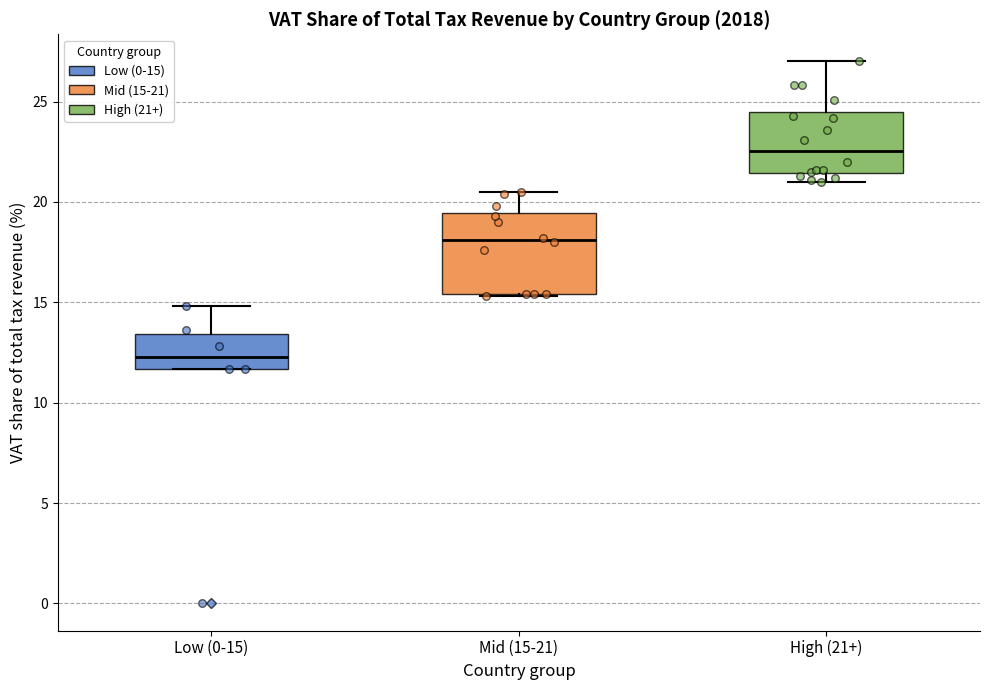

Reading left to right, read every box against the y-axis: the position of its median line, the range the box covers, and the ends of its whiskers. The values are not printed on the chart, so give them approximately, as read against the axis.

Low (0-15): median 12.5, box 11.5 to 13.5, whiskers 11.5 to 15.0
Mid (15-21): median 18.0, box 15.5 to 19.5, whiskers 15.5 to 20.5
High (21+): median 22.5, box 21.5 to 24.5, whiskers 21.0 to 27.0